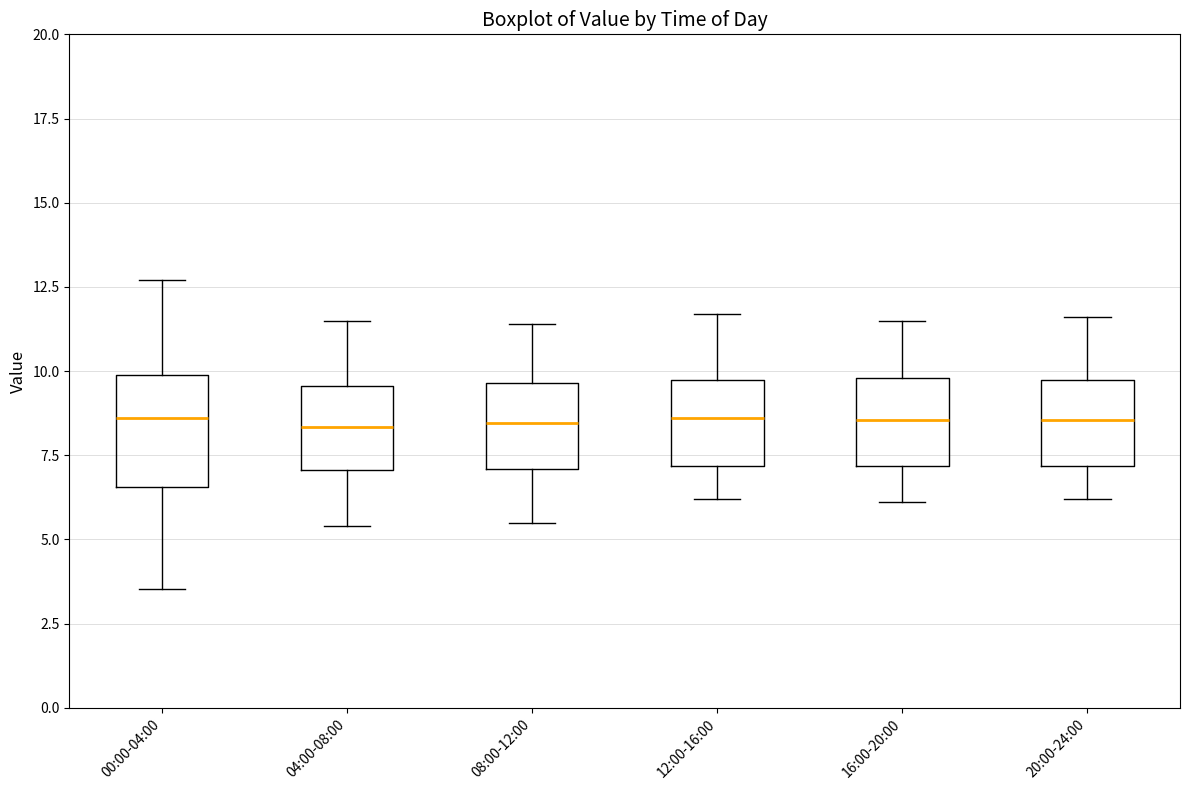

Which box is the tallest, from its lower edge to its upper edge?

00:00-04:00